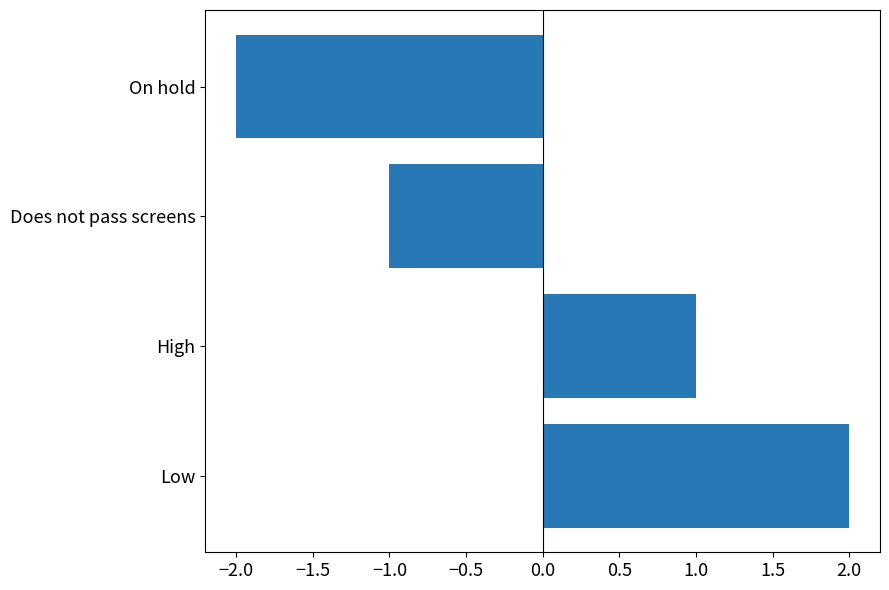

Rank the categories by value from lowest to highest.

On hold, Does not pass screens, High, Low